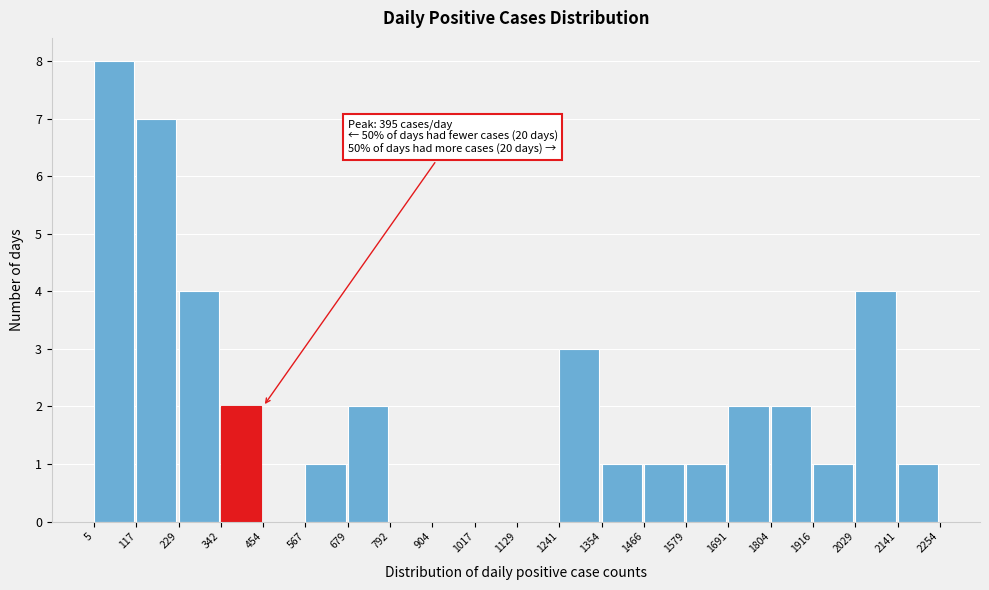

Over which range of the x-axis is the bar tallest?

5 to 117